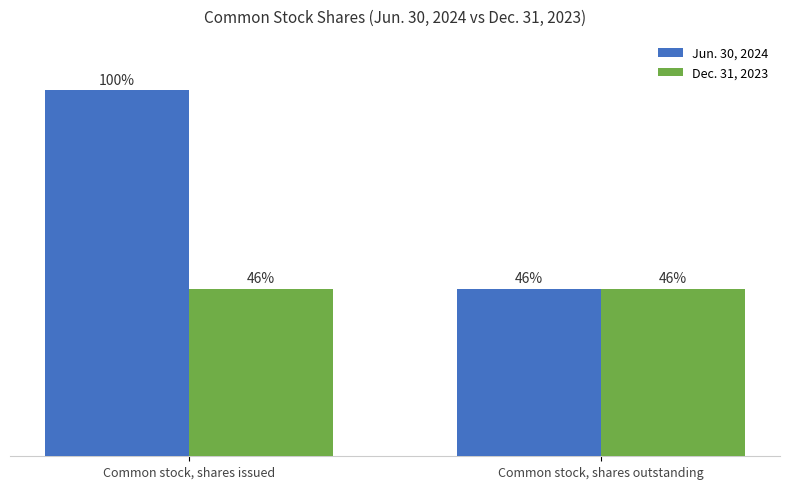

What is the label of the 1st bar from the right?

Common stock, shares outstanding